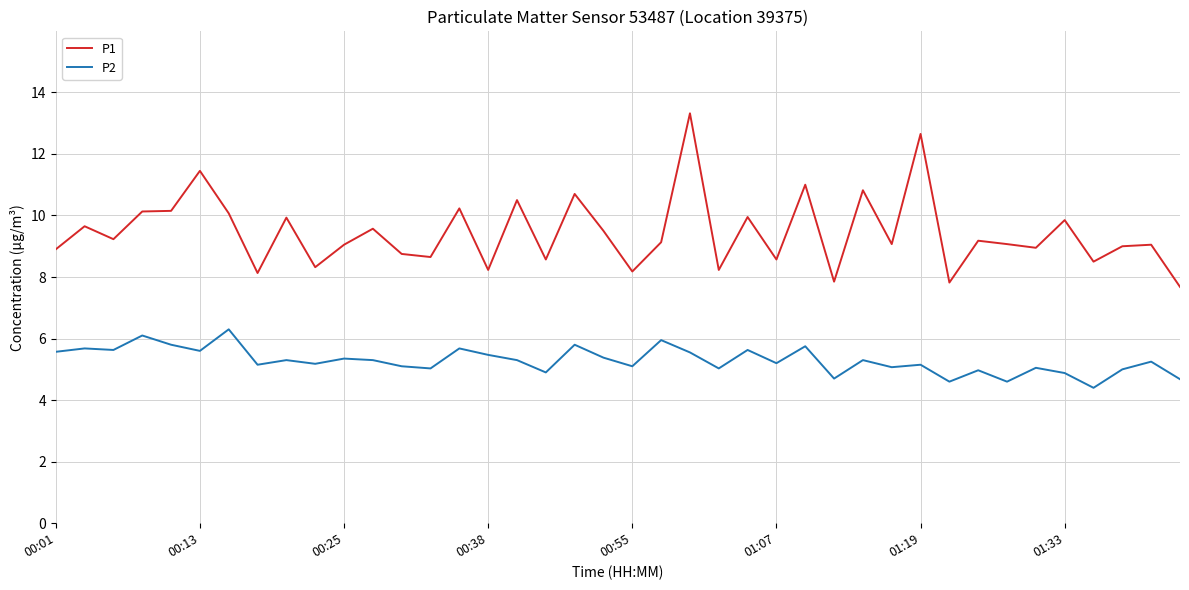

List the series in order of their peak value, lowest first.

P2, P1